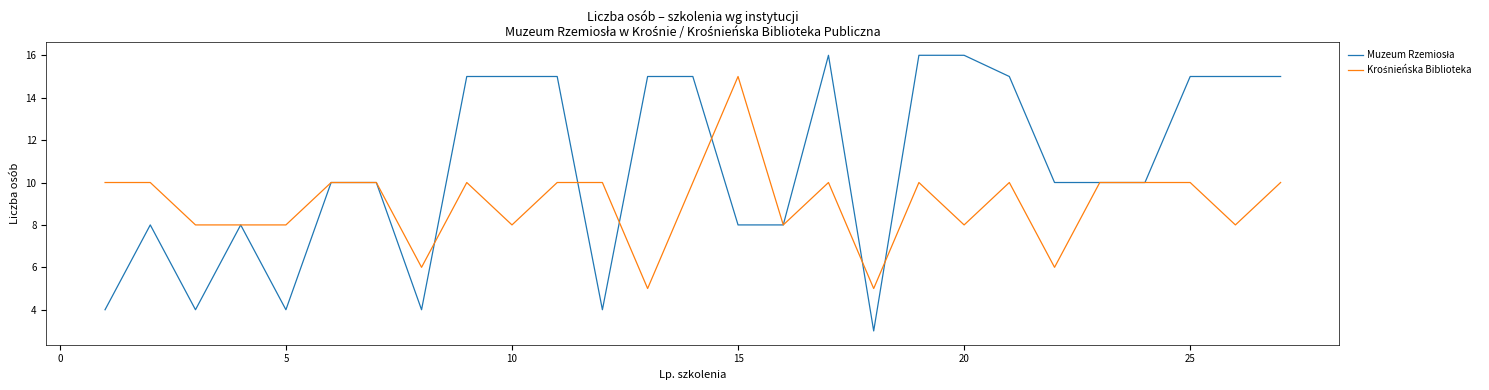

What is the maximum value shown in the chart?

16